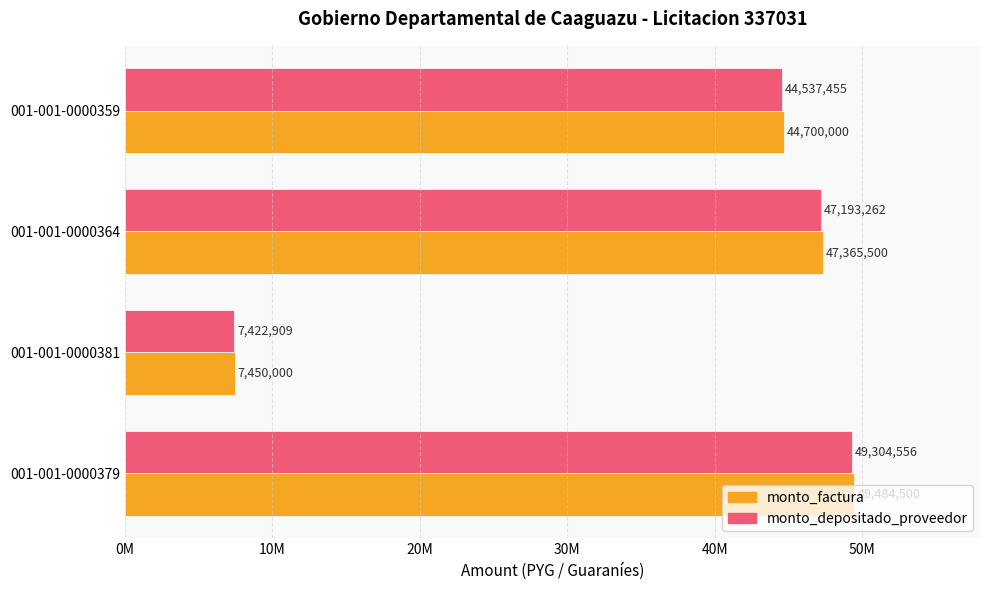

What is the difference between the second highest and second lowest values in the monto_factura series?

2665500